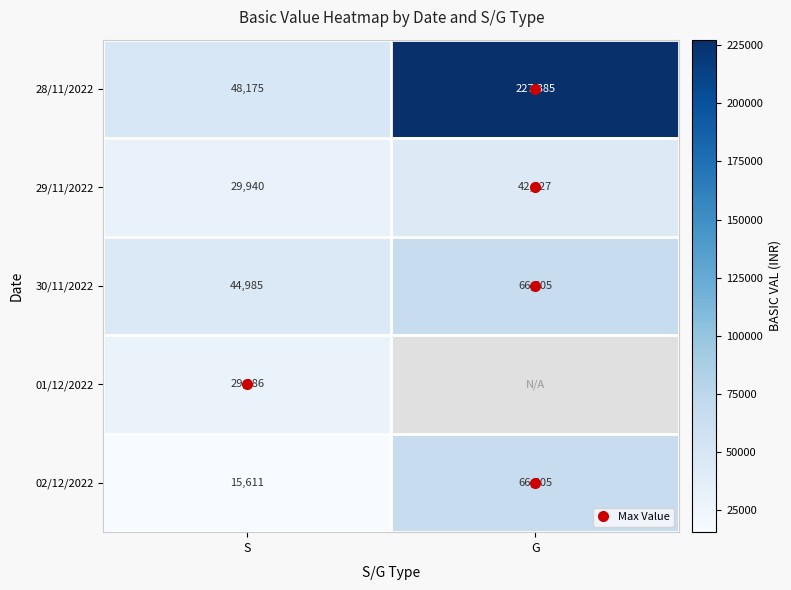

The value of 28/11/2022 at G is 227385.0. True or false?

True